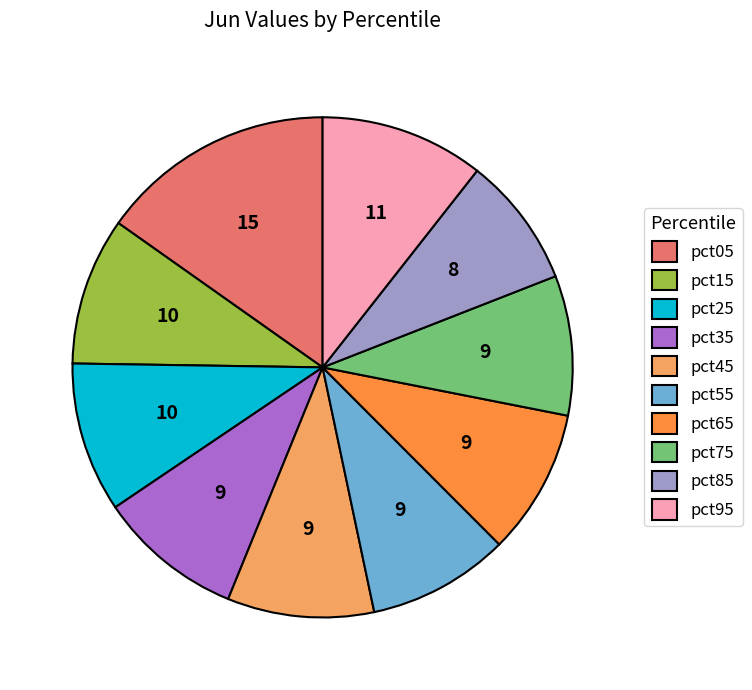

Does any single category account for the majority?

No